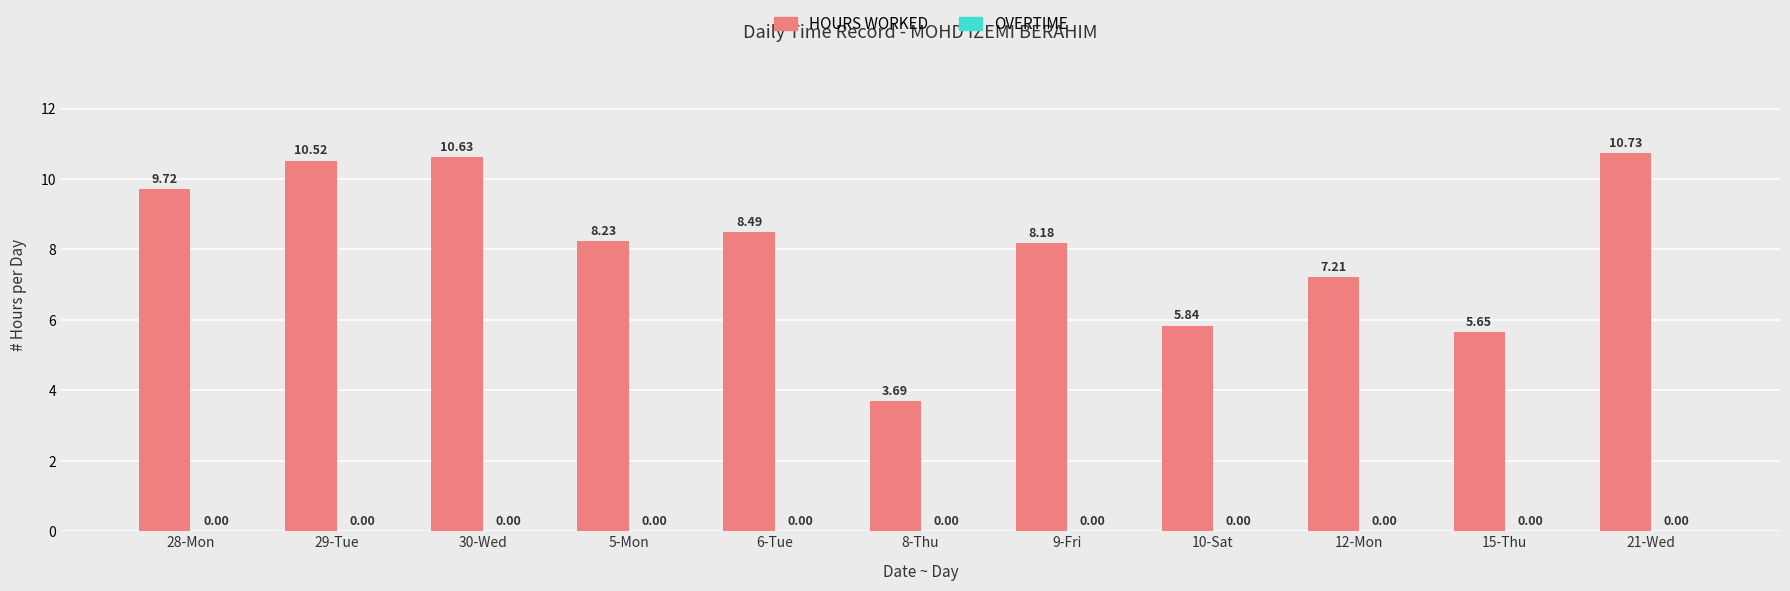

What is the label of the 2nd bar from the left?

29-Tue